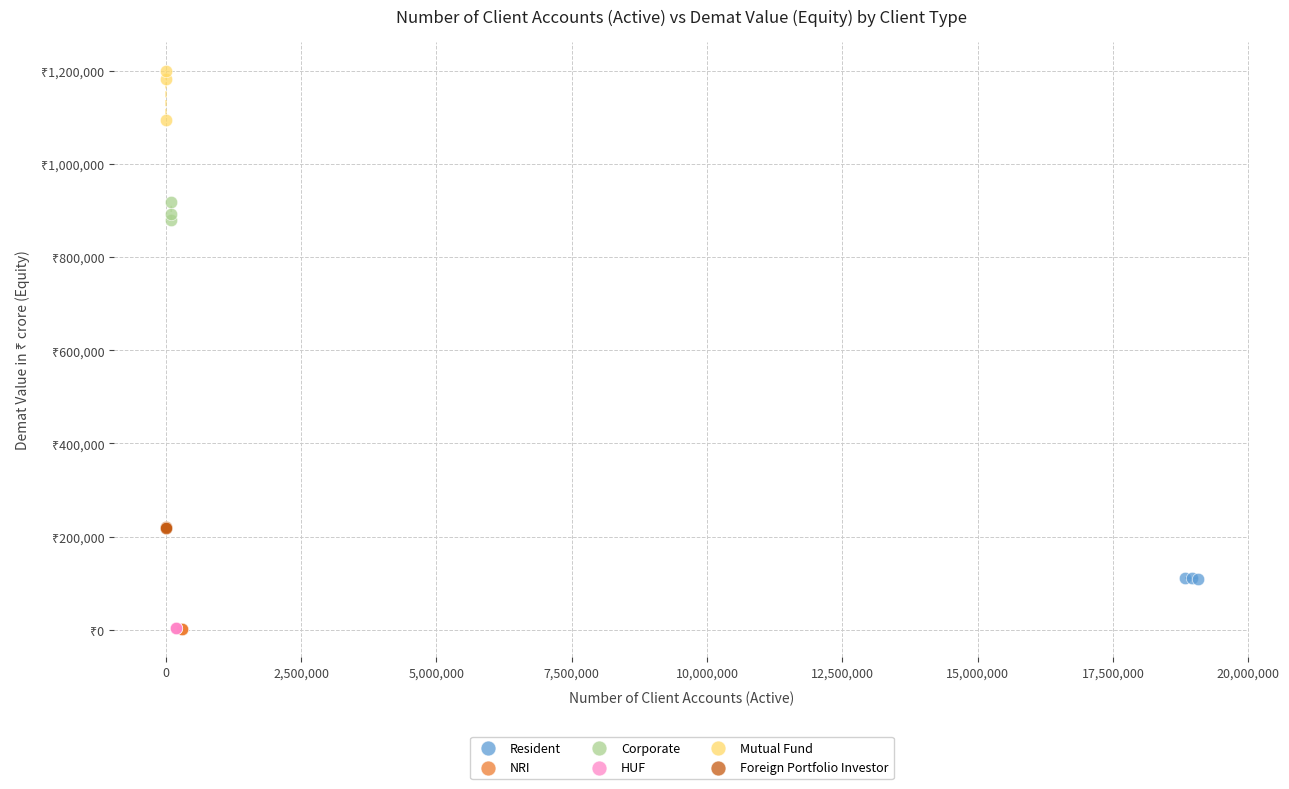

Which series has the widest spread of Y values?

Mutual Fund